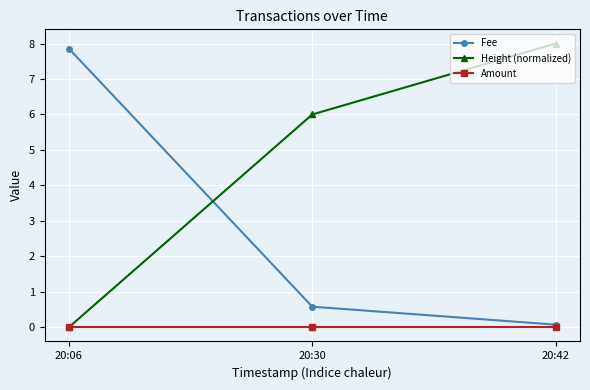

Rank the series by their maximum value, from highest to lowest.

Height (normalized), Fee, Amount